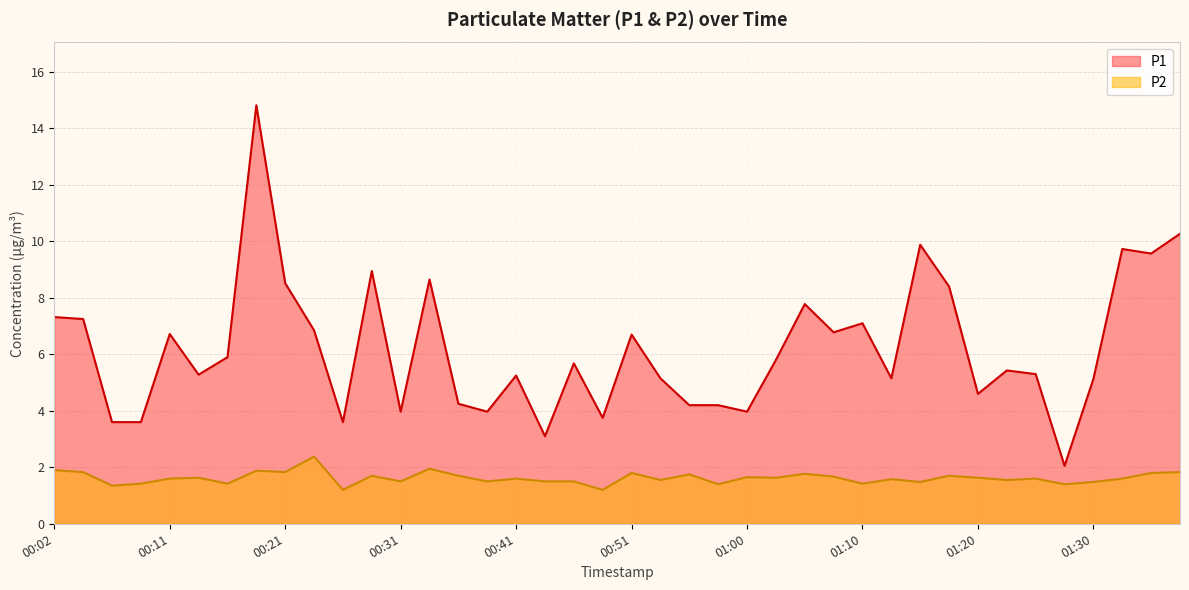

What is the label of the 1st point from the left?

00:02